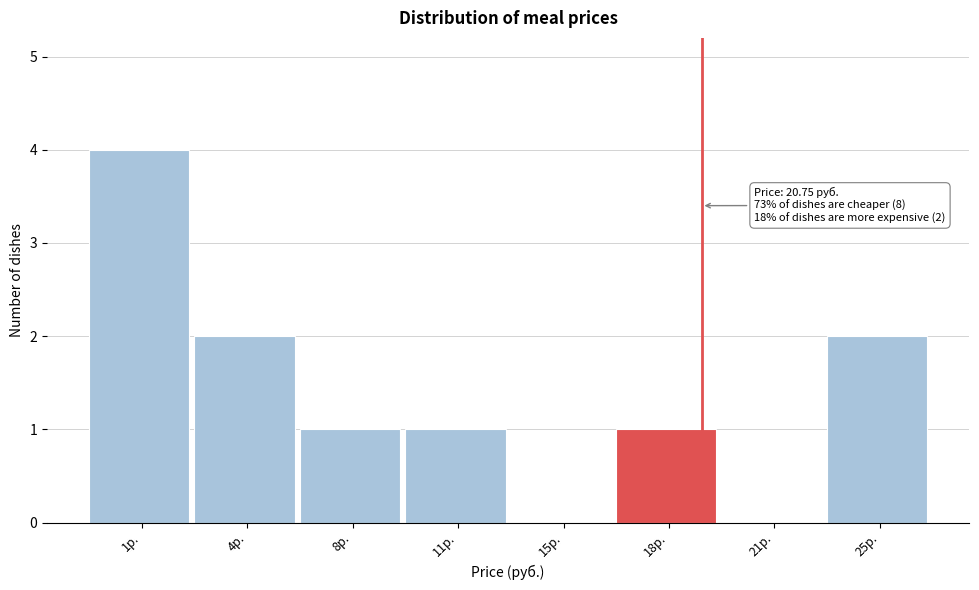

Reading right to left, extract all data points from this chart.

25р.=2	21р.=0	18р.=1	15р.=0	11р.=1	8р.=1	4р.=2	1р.=4